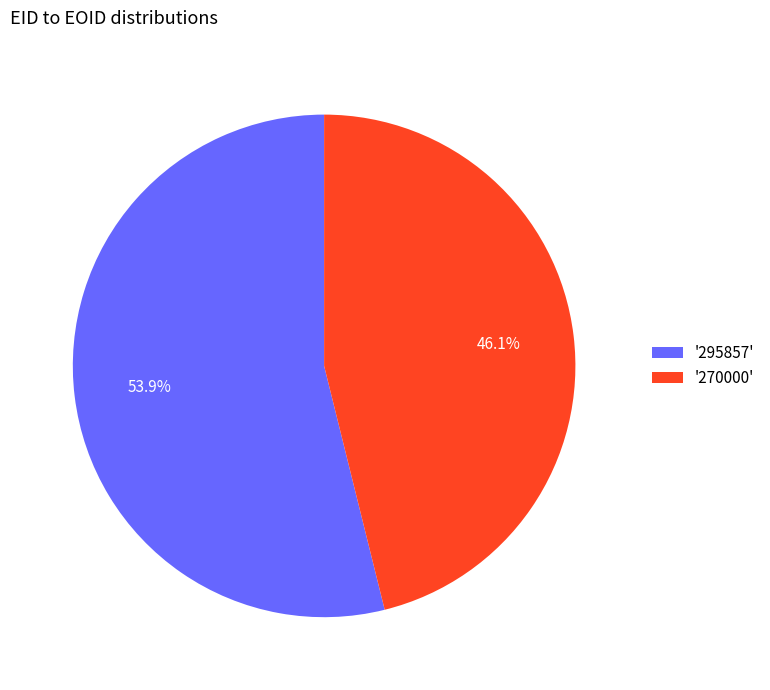

Which category has the smallest portion of the pie?

'270000'